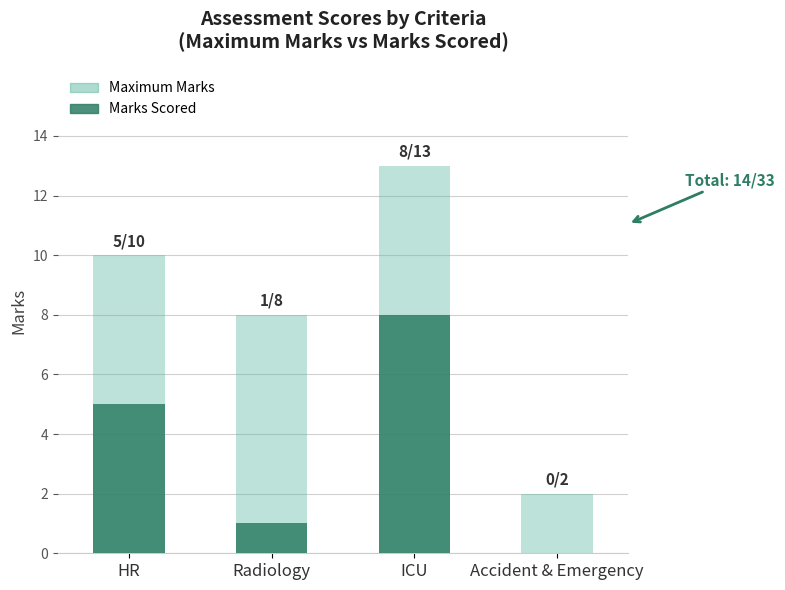

Where does the Marks Scored series first go above 5?

ICU